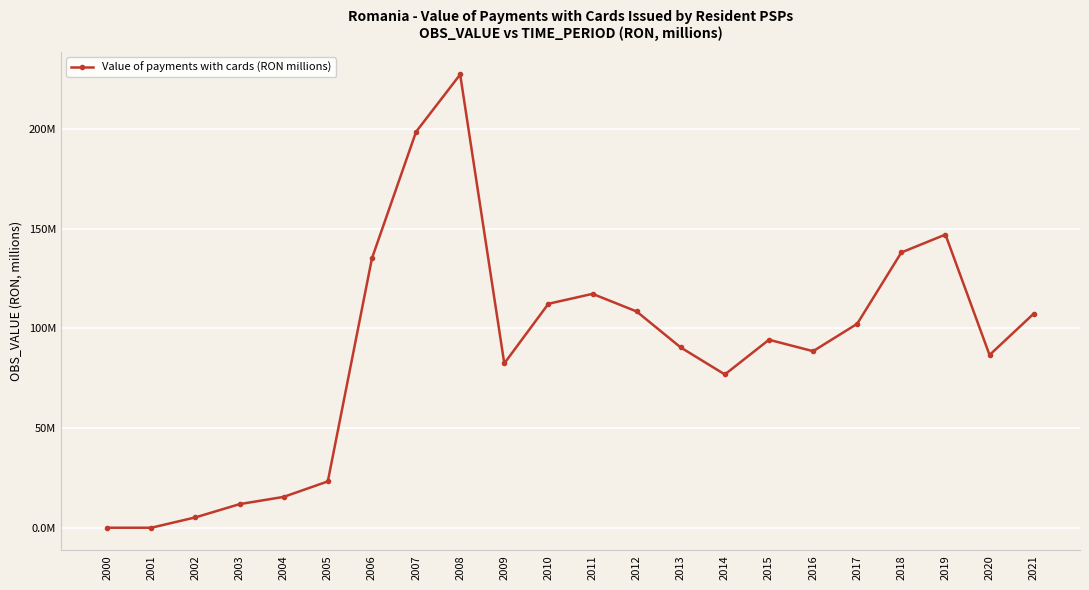

Does the chart have visible grid lines?

Yes